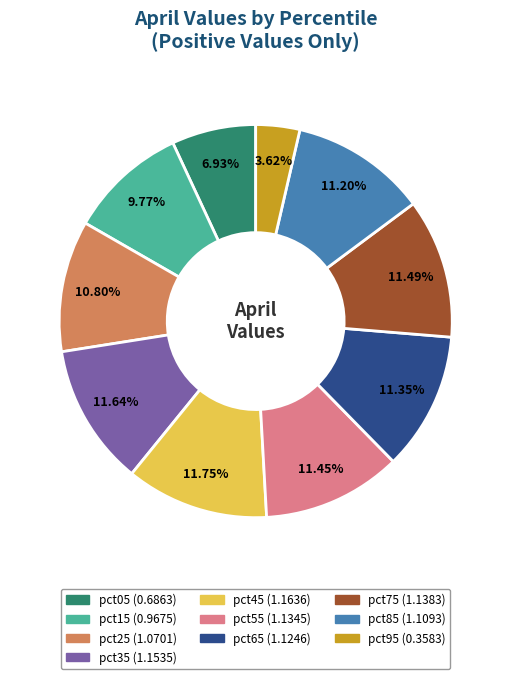

Between pct15 and pct55, which is larger?

pct55